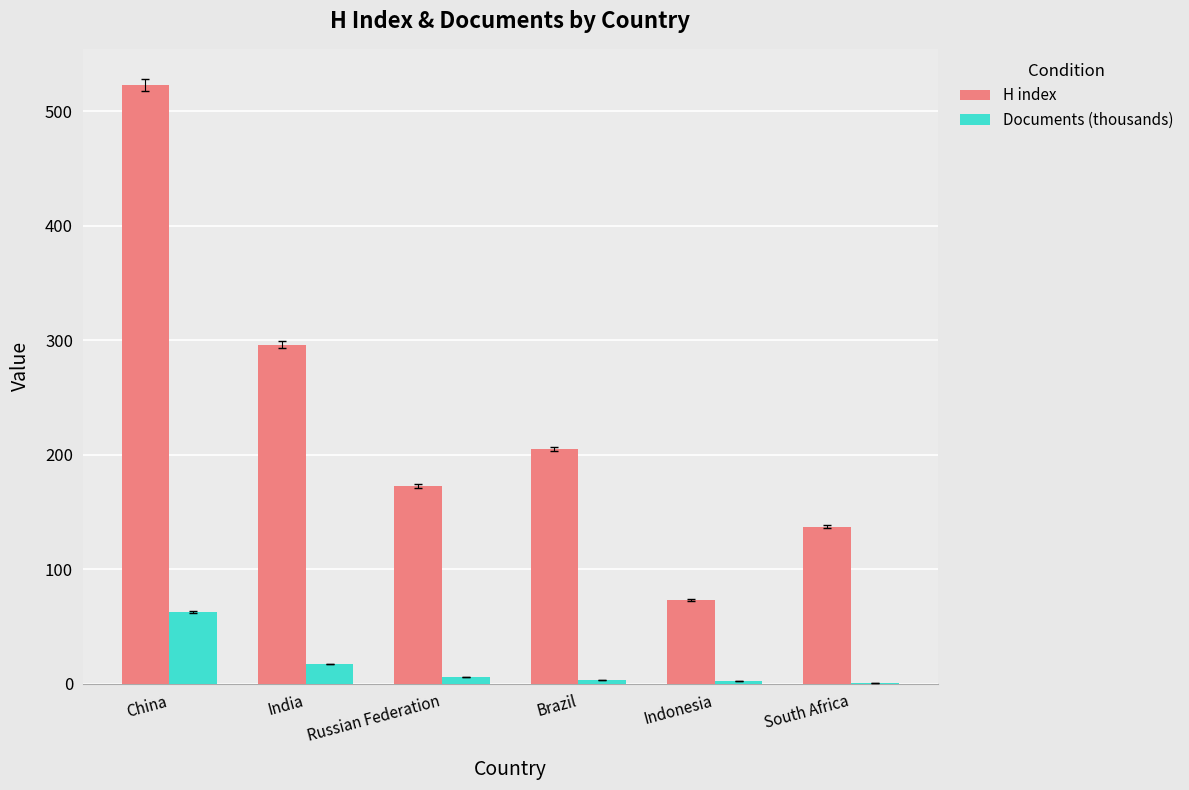

What are all the series names shown in the legend?

H index, Documents (thousands)